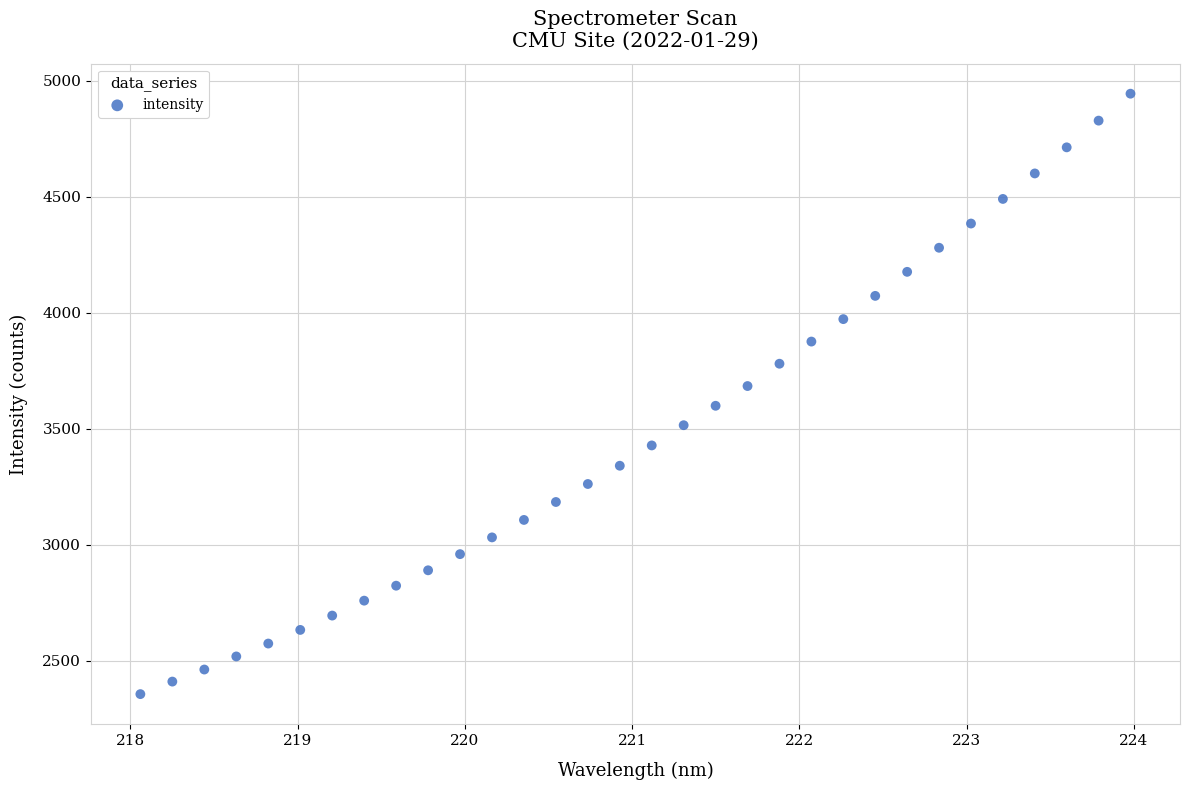

What is the range of X values (max minus min)?

5.9